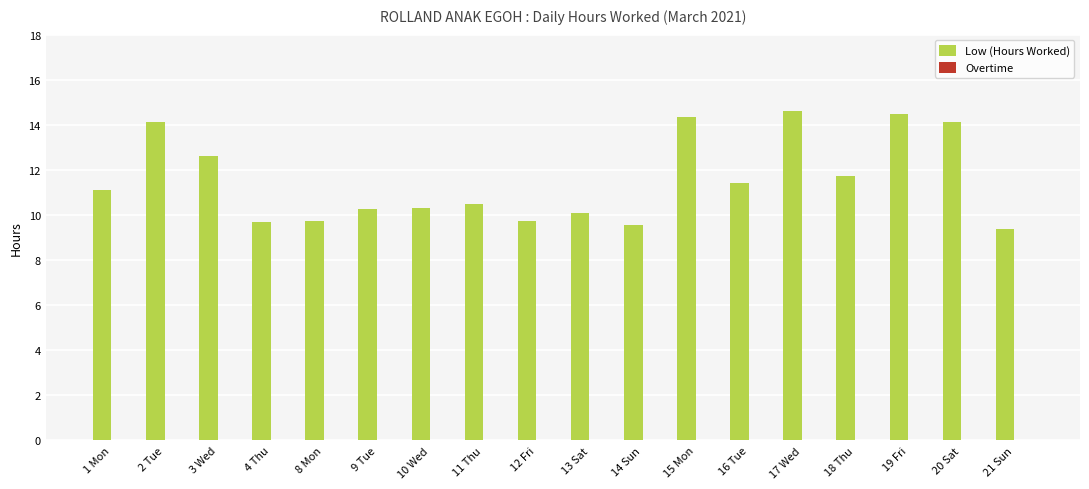

What is the sum of the values at 21 Sun and 8 Mon?

19.1